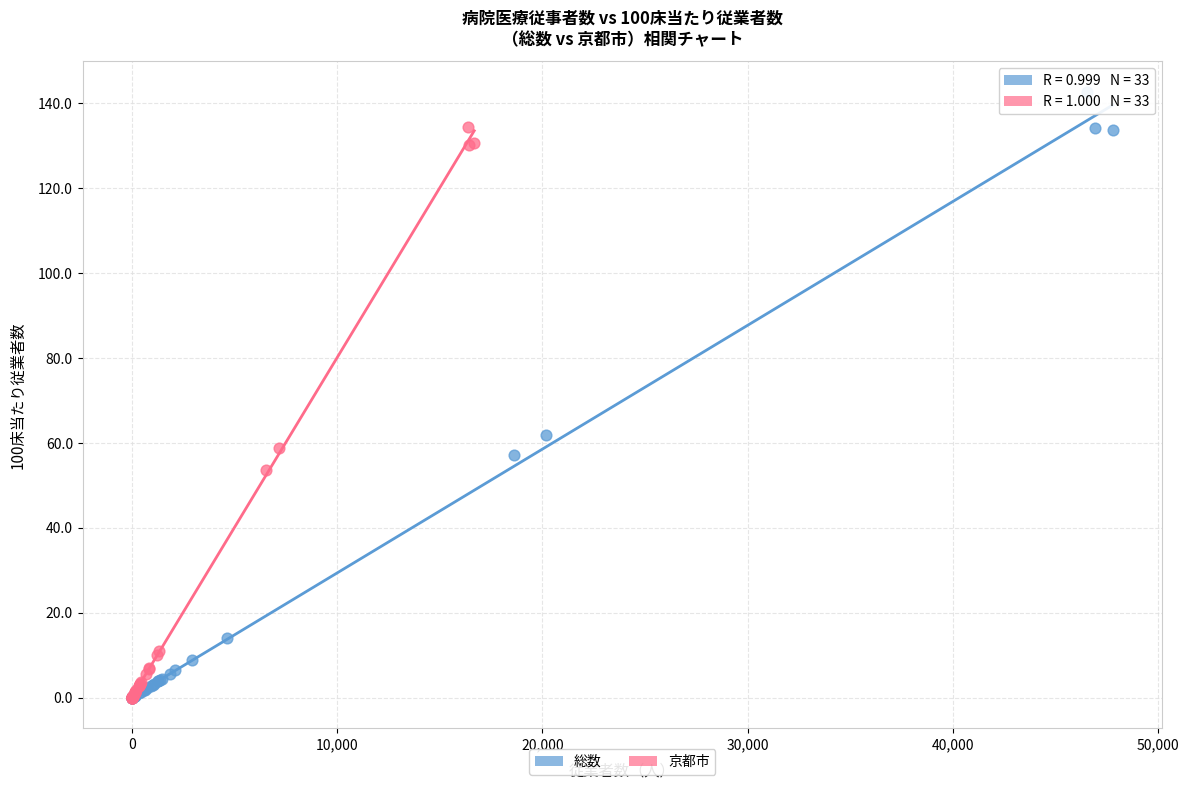

Which series has the largest Y range (max minus min)?

総数